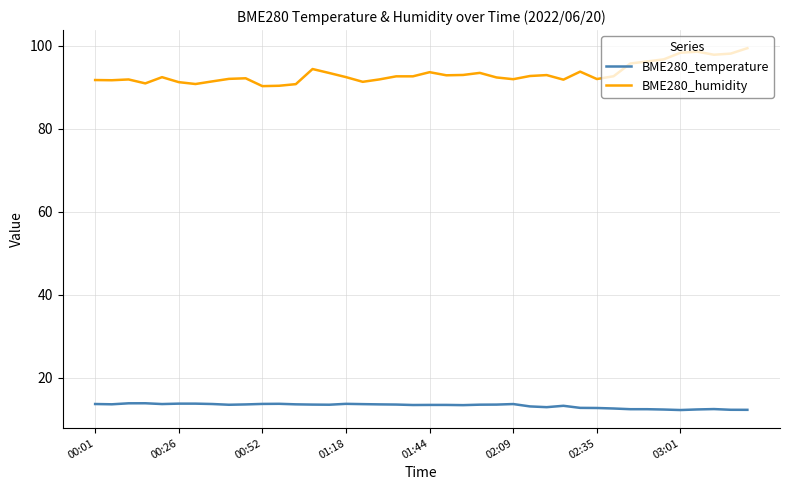

Which series has the largest total across all categories?

BME280_humidity